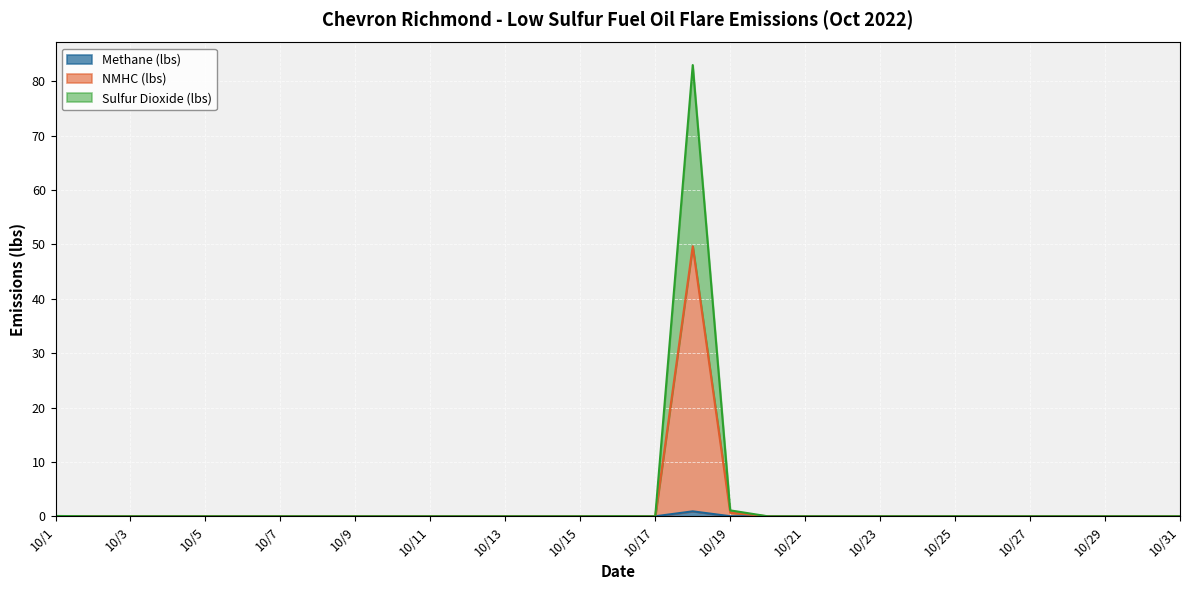

At 10/9, list the series in order from smallest to largest.

Methane (lbs), NMHC (lbs), Sulfur Dioxide (lbs)